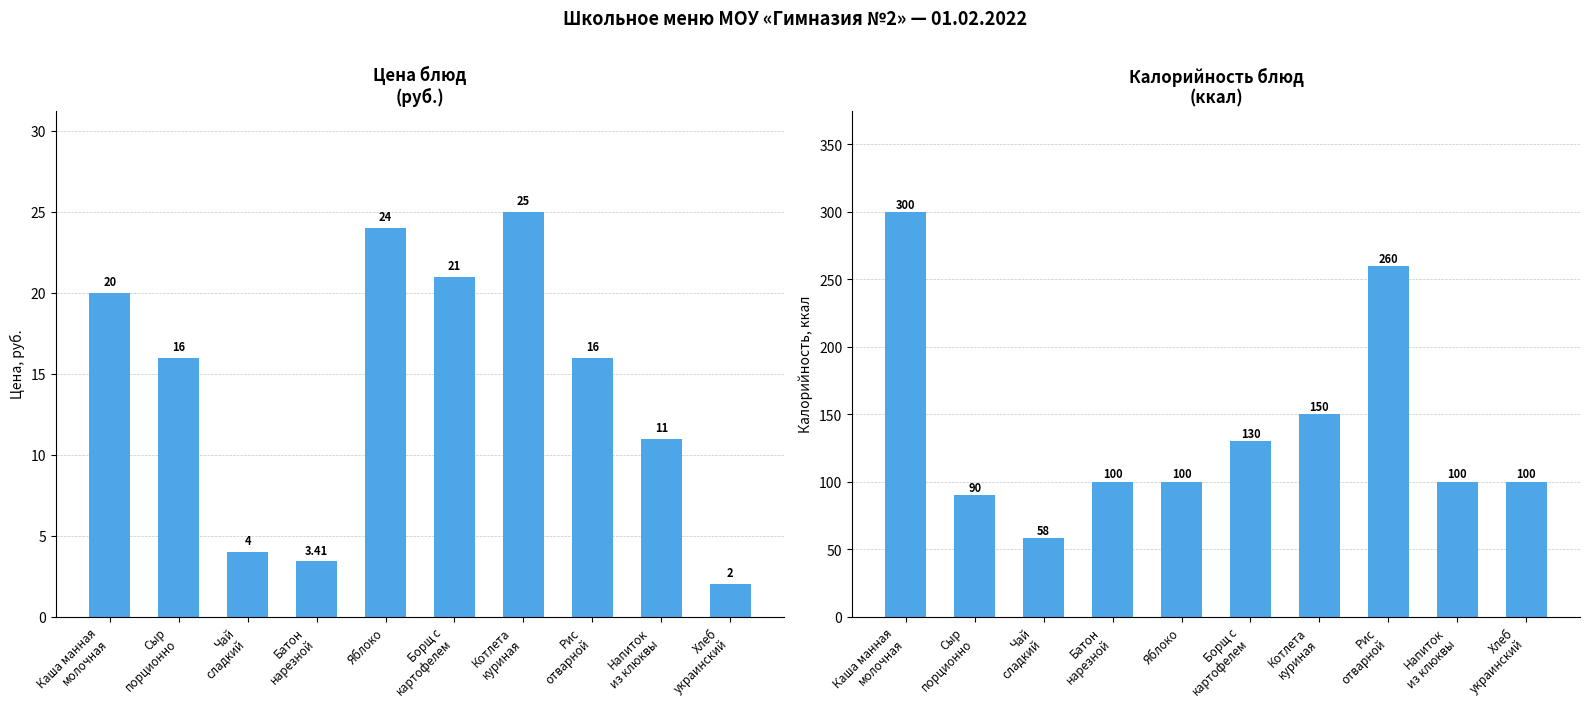

Reading right to left, list all the values displayed in this chart.

Цена: Хлеб
украинский=2.0	Напиток
из клюквы=11.0	Рис
отварной=16.0	Котлета
куриная=25.0	Борщ с
картофелем=21.0	Яблоко=24.0	Батон
нарезной=3.4	Чай
сладкий=4.0	Сыр
порционно=16.0	Каша манная
молочная=20.0
Калорийность: Хлеб
украинский=100.0	Напиток
из клюквы=100.0	Рис
отварной=260.0	Котлета
куриная=150.0	Борщ с
картофелем=130.0	Яблоко=100.0	Батон
нарезной=100.0	Чай
сладкий=58.0	Сыр
порционно=90.0	Каша манная
молочная=300.0